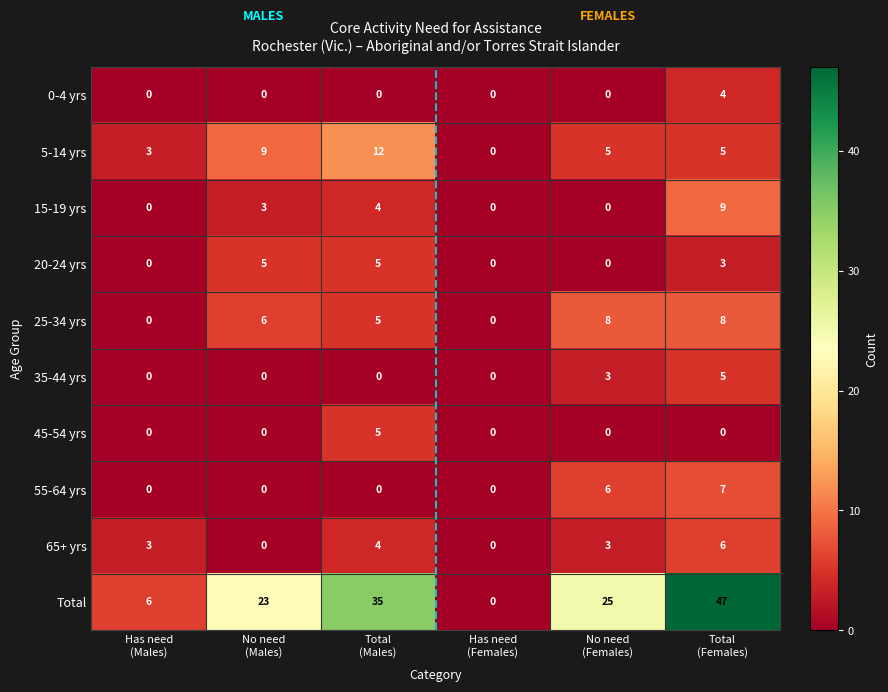

How many 0-4 yrs values are between 0 and 1?

5